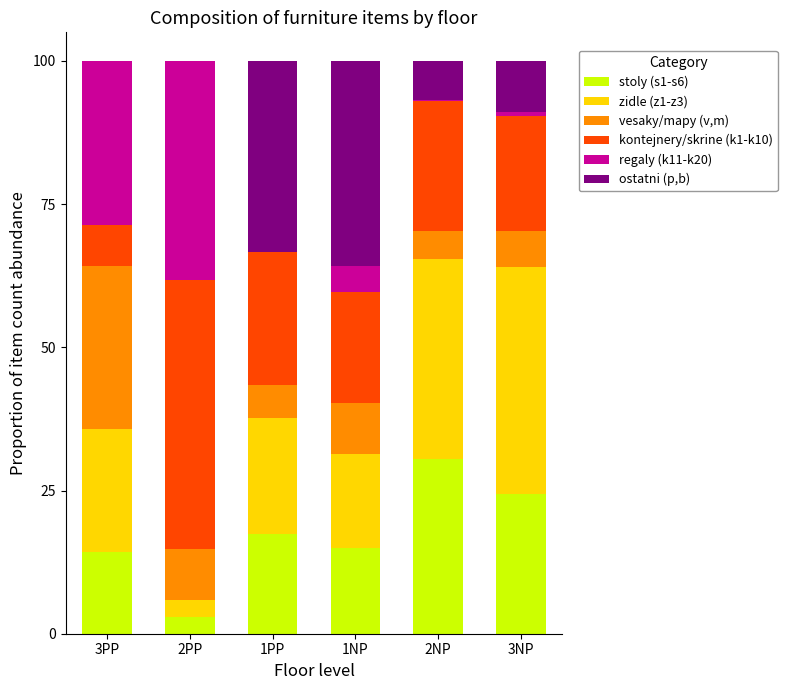

What is the total value across all series at 1PP?

100.0